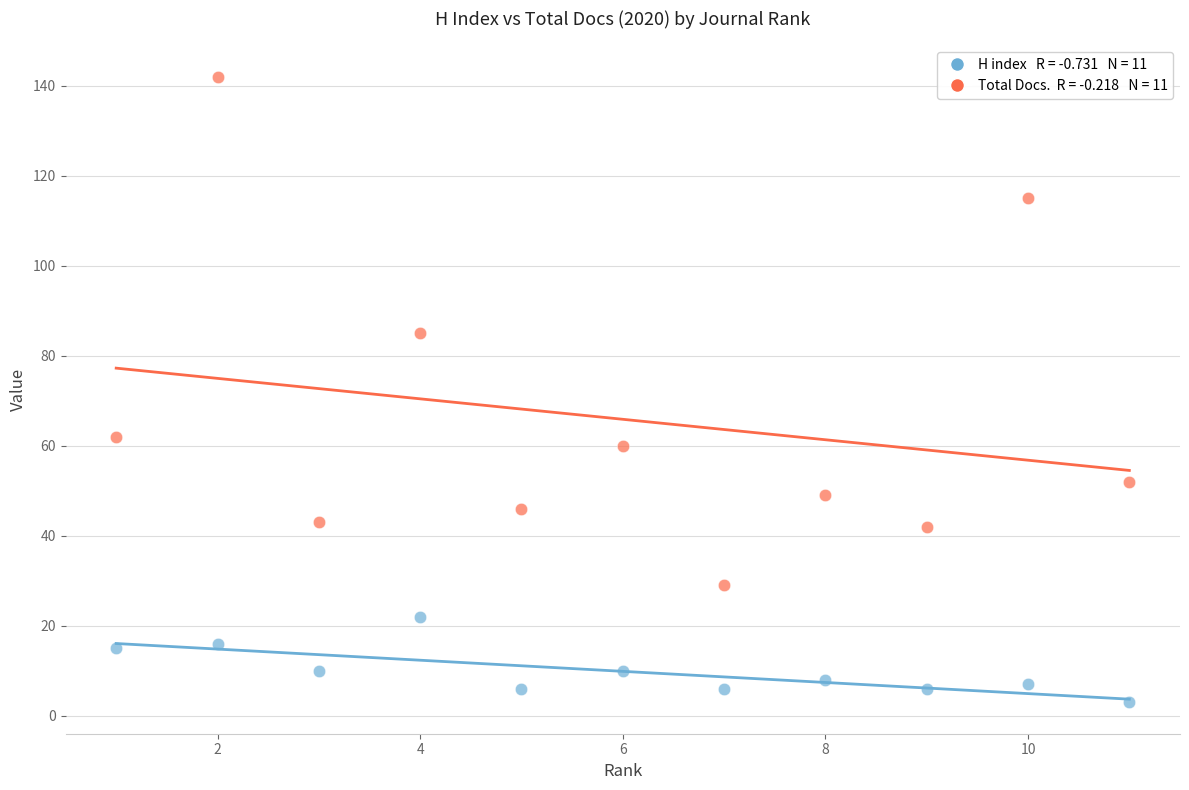

Across all data points, what is the range of Y values (max minus min)?

139